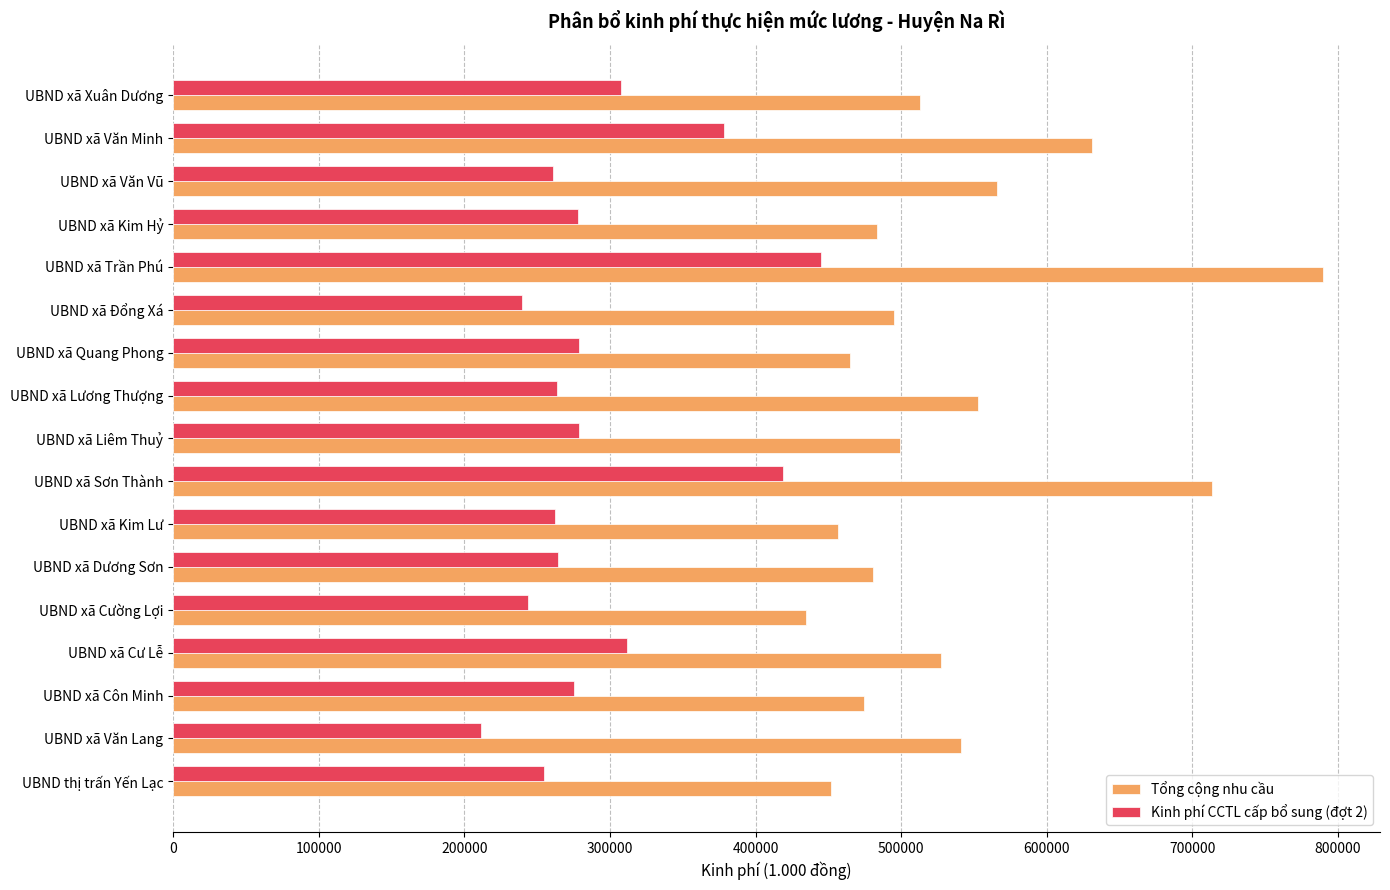

At which category is the sum across all series the highest?

UBND xã Trần Phú